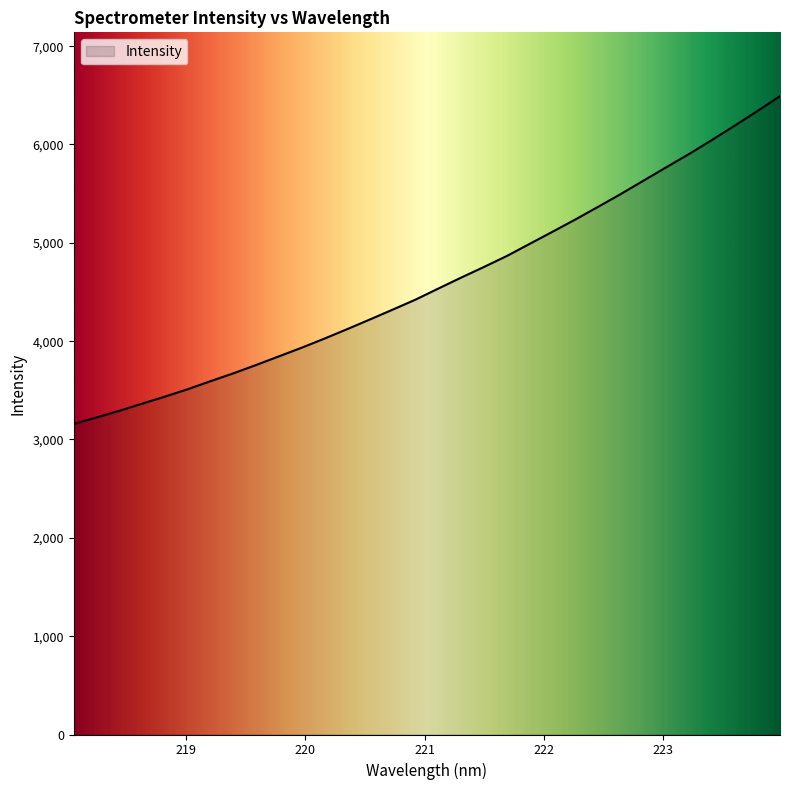

What is the minimum value shown in the chart?

3158.5